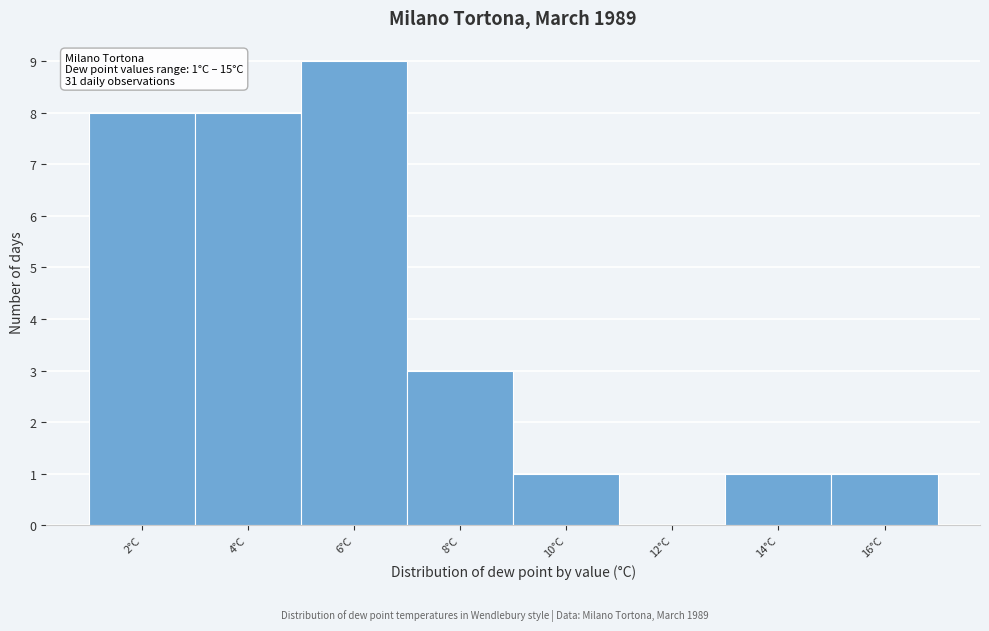

Reading left to right, what are all the values shown in this chart?

2°C=8	4°C=8	6°C=9	8°C=3	10°C=1	12°C=0	14°C=1	16°C=1